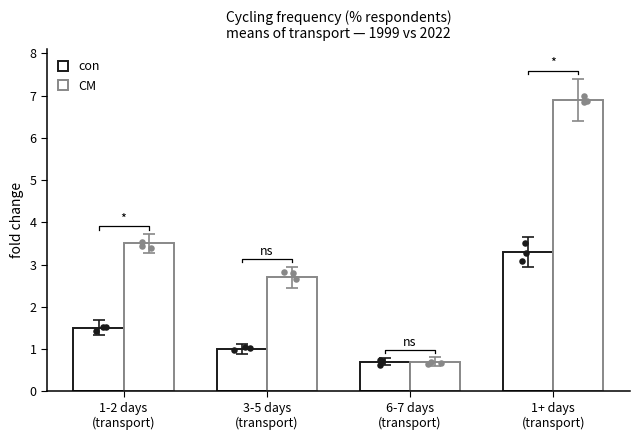

Which series has the largest Y range (max minus min)?

CM